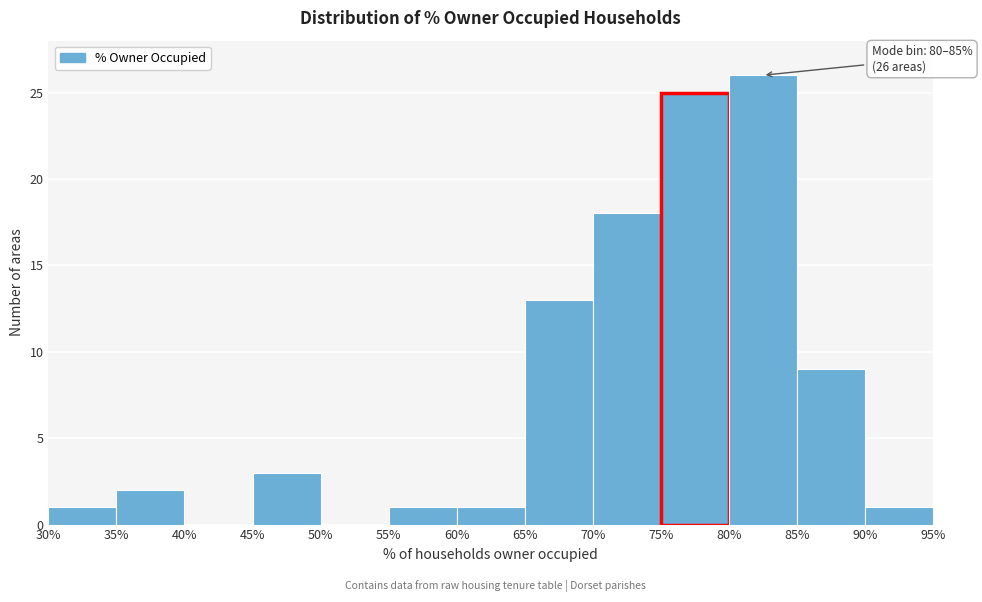

Over which range of the x-axis is the bar tallest?

80% to 85%